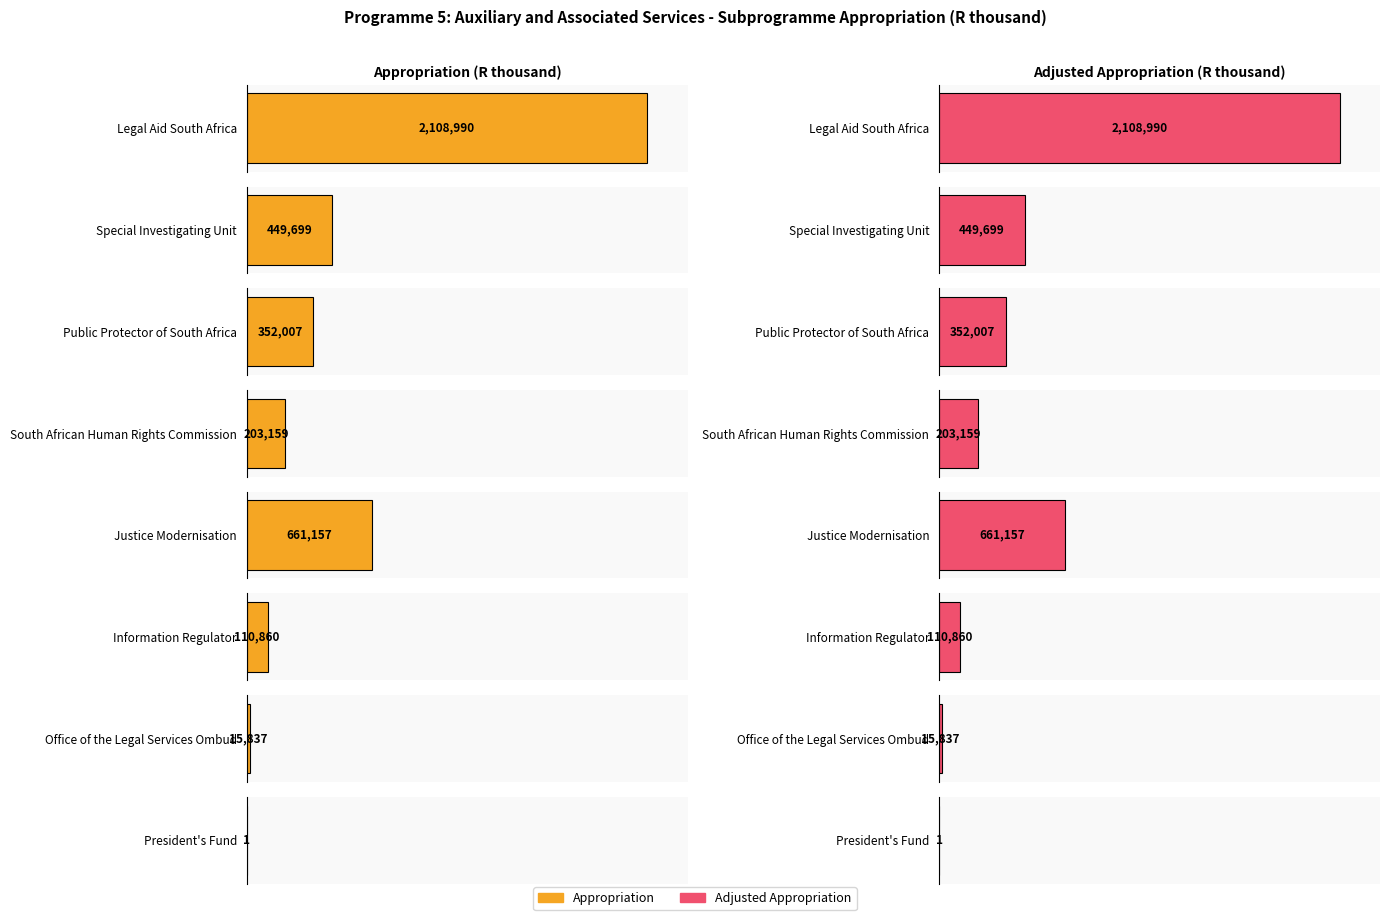

At which label is Appropriation closest to 1054495?

Justice Modernisation